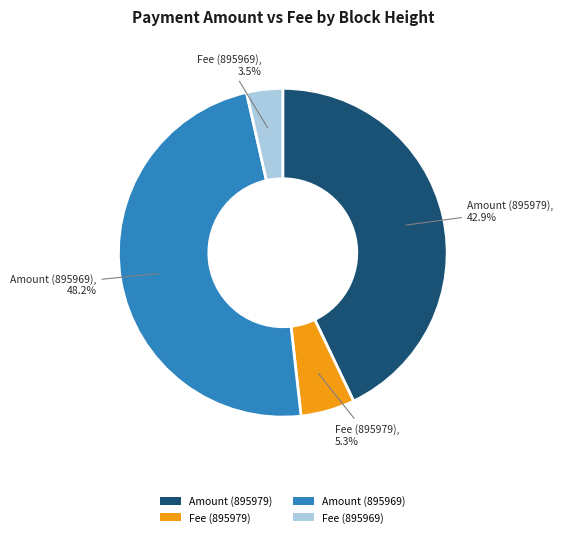

To the nearest percent, what is the difference between the largest and smallest slice percentages?

45%